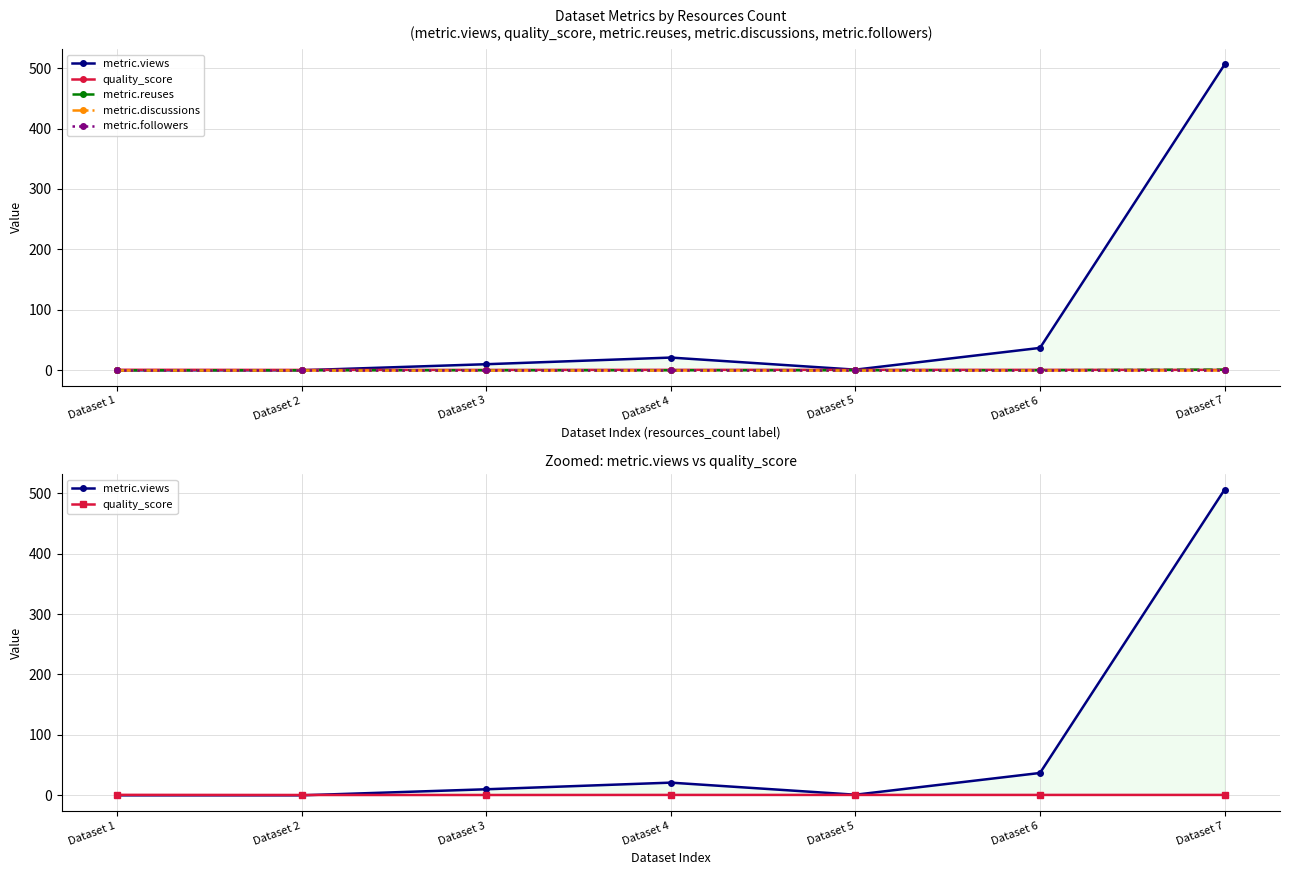

Is this an area chart (filled region under the line)?

No